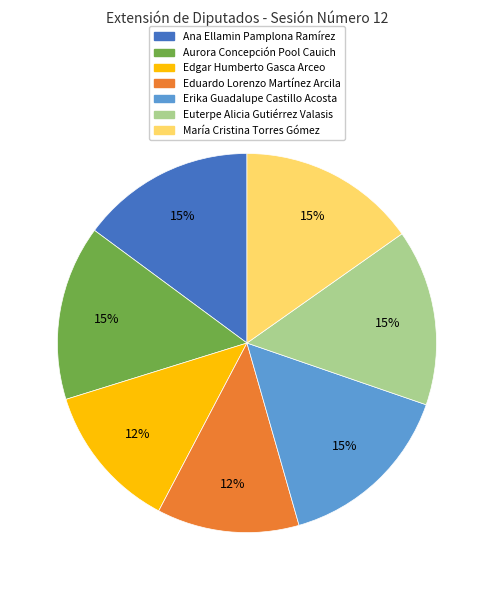

Do Euterpe Alicia Gutiérrez Valasis and Aurora Concepción Pool Cauich together represent more than half of the pie?

No